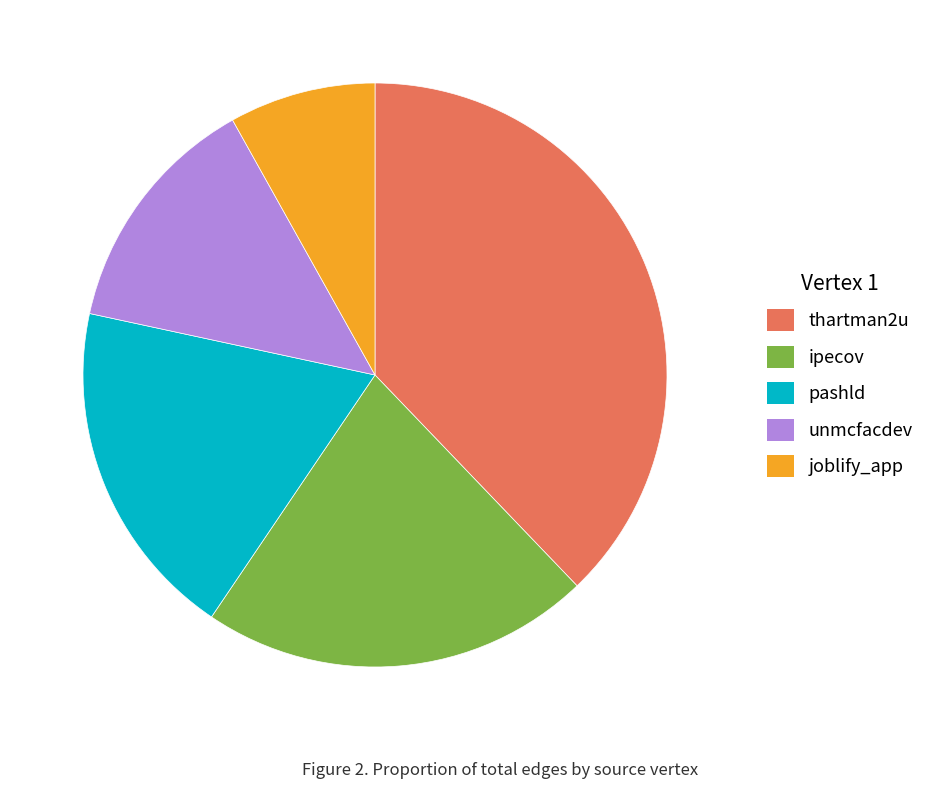

Is there a majority slice in this chart?

No